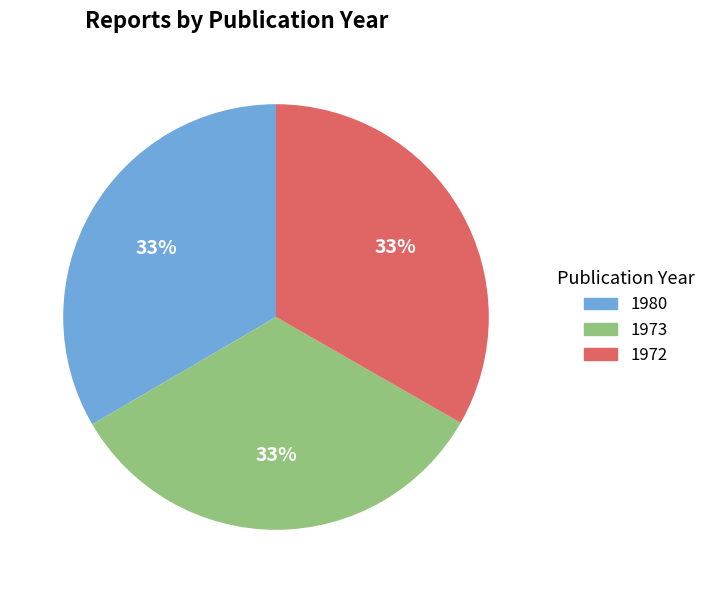

What is the ratio of the value at 1973 to the value at 1972?

1.0